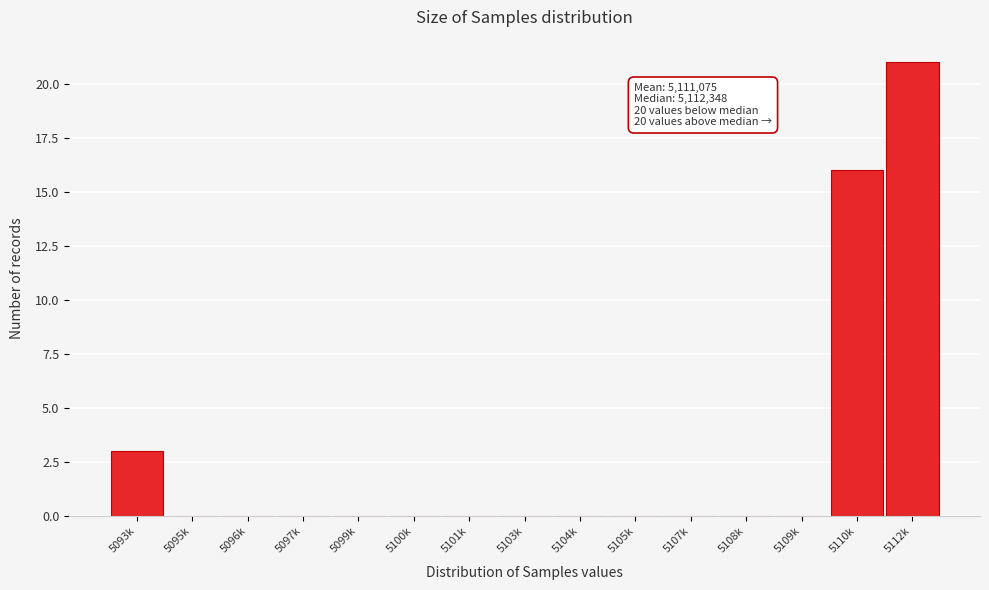

Reading left to right, list all the values displayed in this chart.

5093k=3	5095k=0	5096k=0	5097k=0	5099k=0	5100k=0	5101k=0	5103k=0	5104k=0	5105k=0	5107k=0	5108k=0	5109k=0	5110k=16	5112k=21